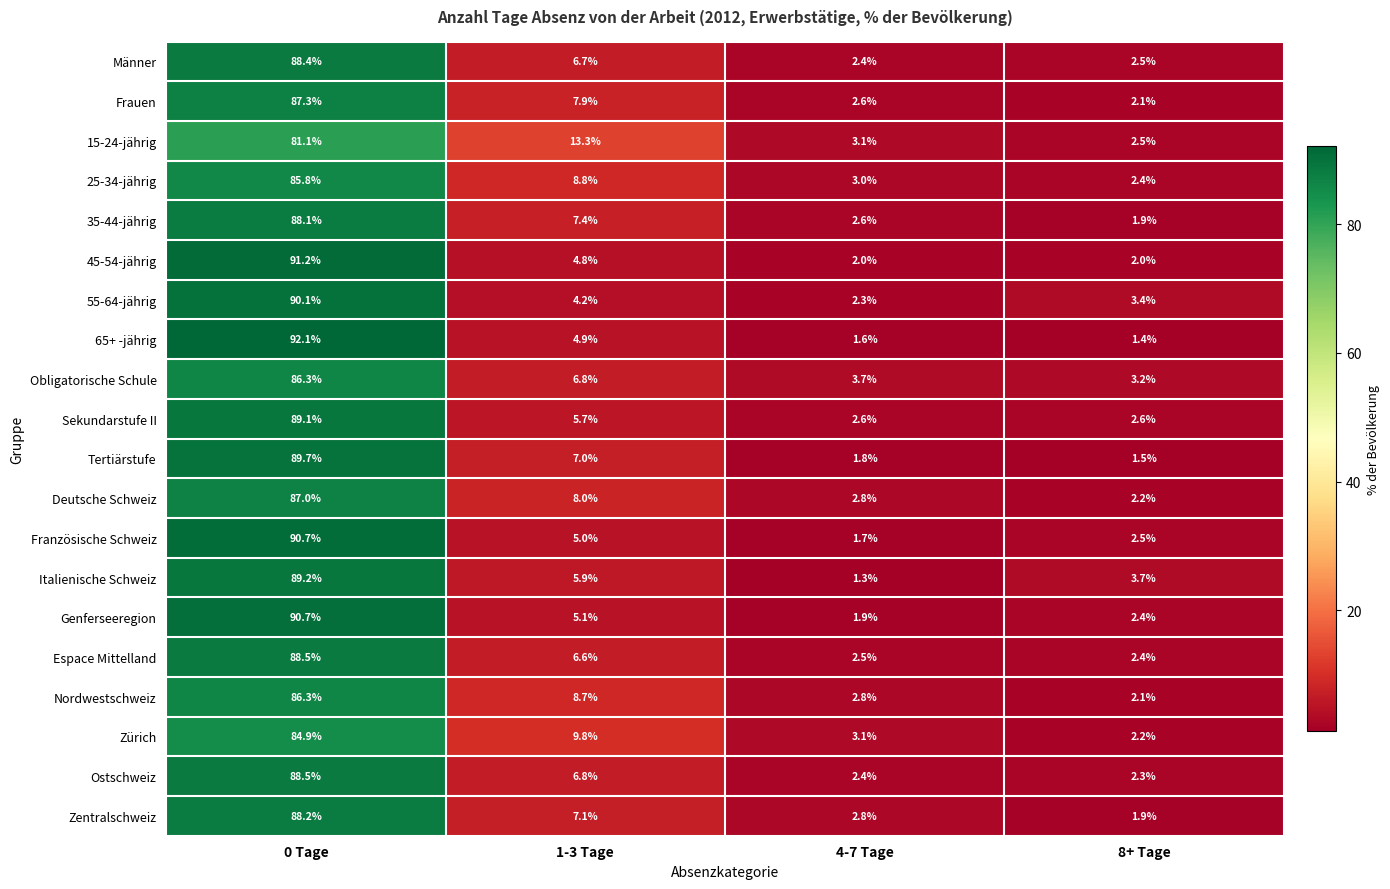

Is it true that Männer equals 3.3 at 8+ Tage?

False